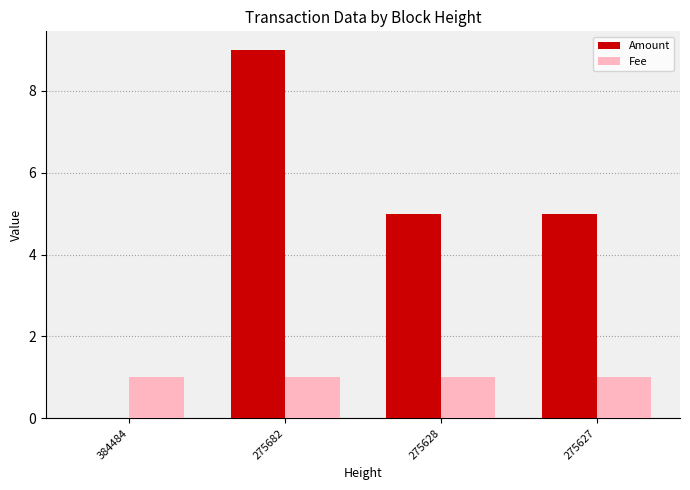

What value does the Amount series have at 275682?

9